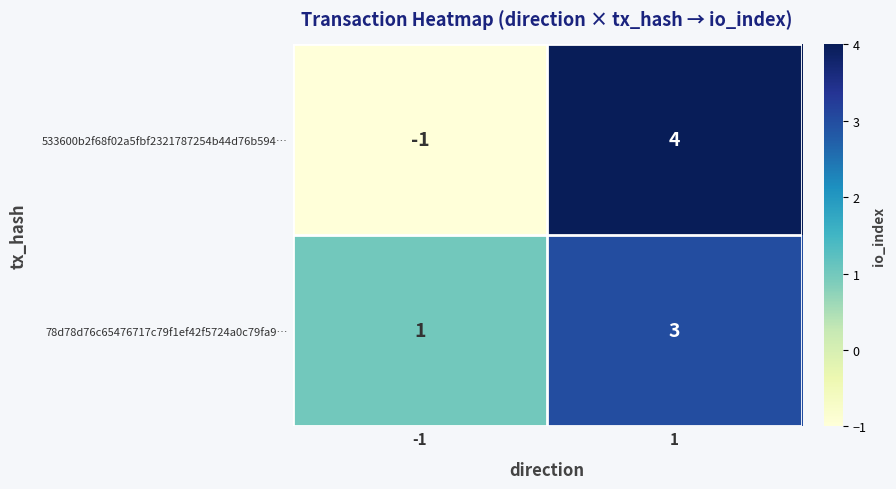

What is the sum of all 78d78d76c65476717c79f1ef42f5724a0c79fa9… values?

4